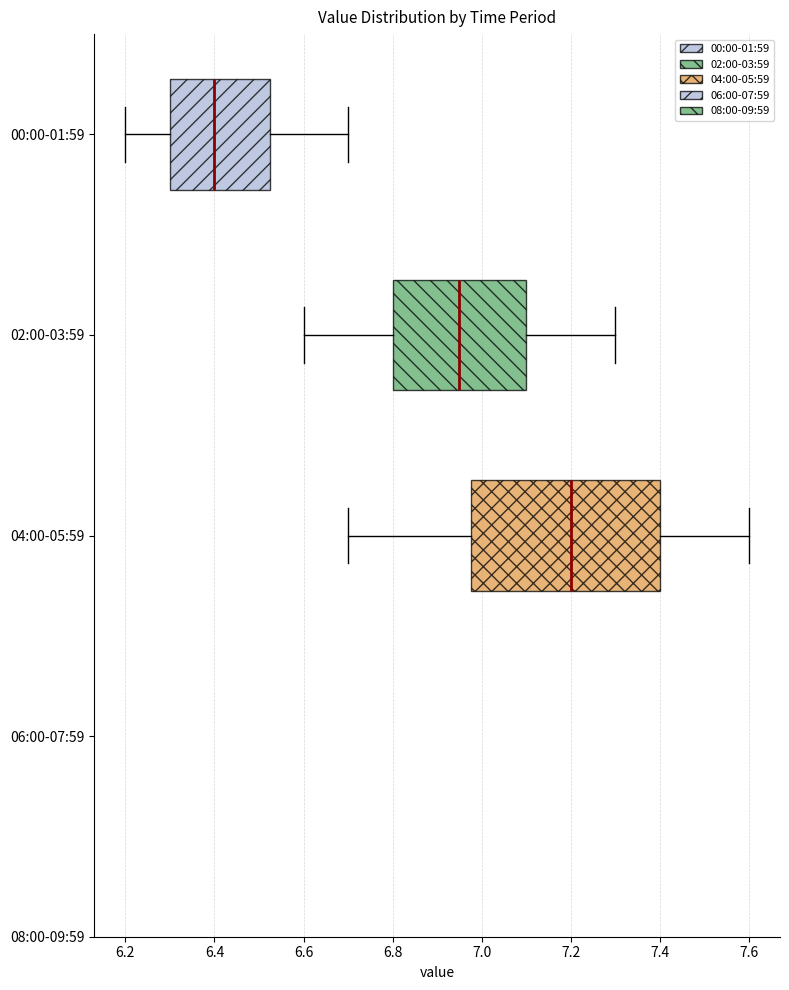

Where is the right edge of the box for 04:00-05:59 on the x-axis? The values are not printed on the chart, so give them approximately, as read against the axis.

7.40